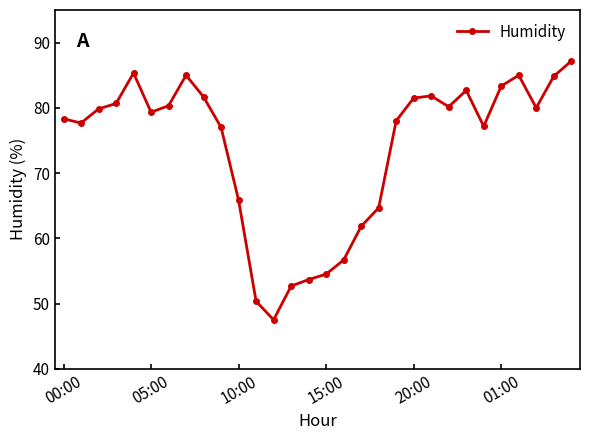

What is the sum of all values?

2214.5